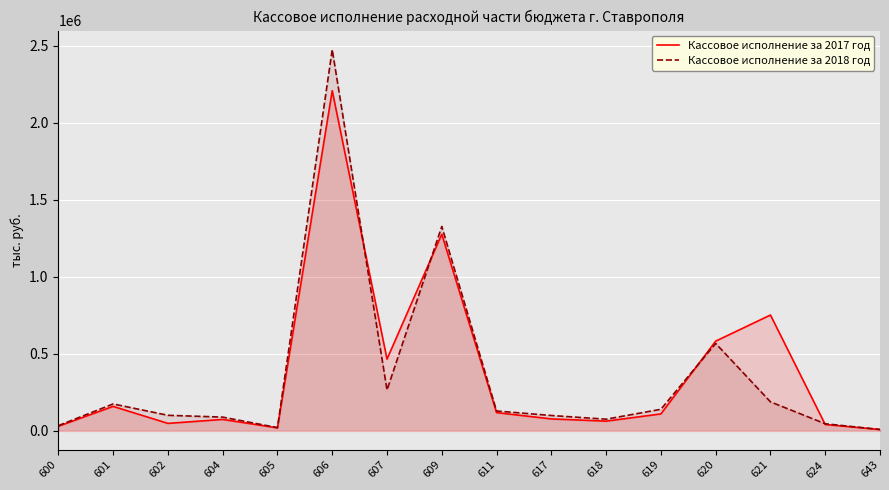

At which category is the sum across all series the highest?

606